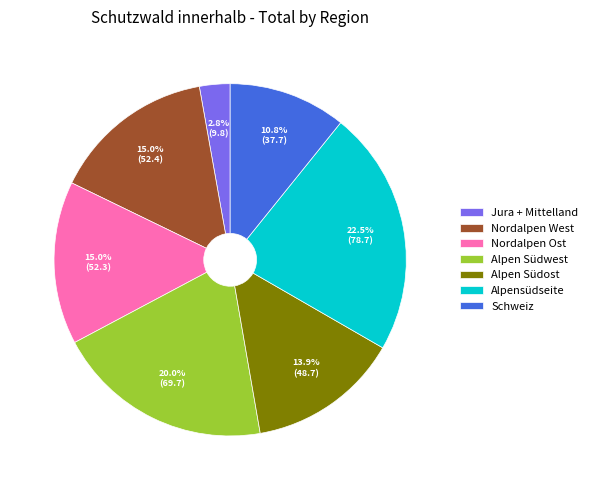

To the nearest percent, what is the average slice percentage?

14%